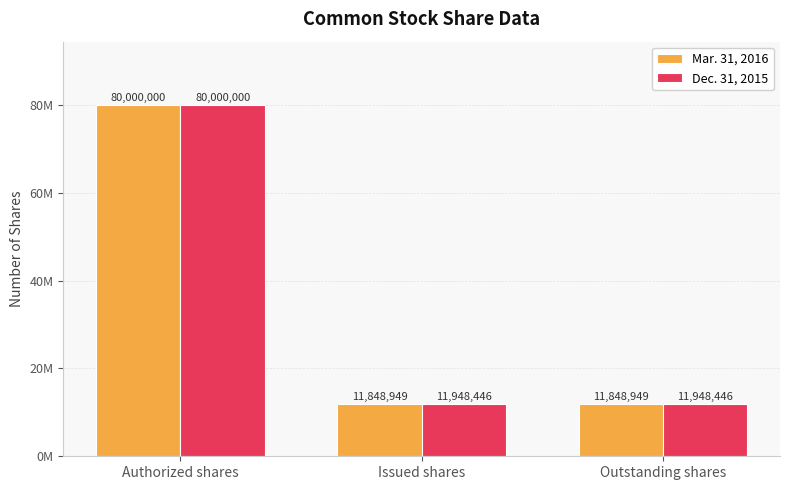

Are the bars horizontal?

No